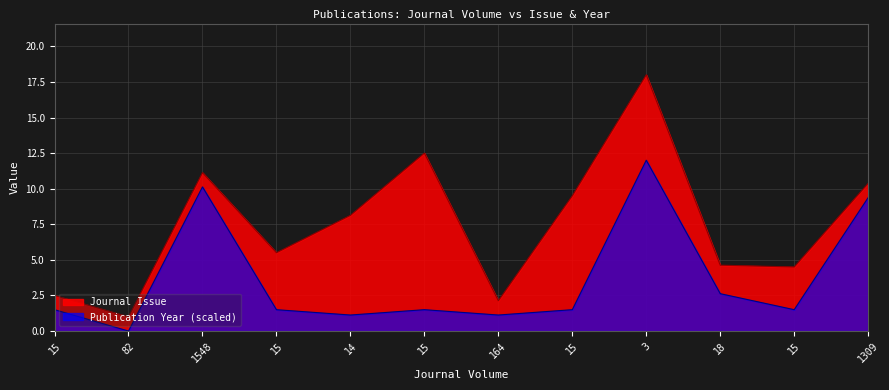

True or false: the data shows 5.3 at 1309.

False